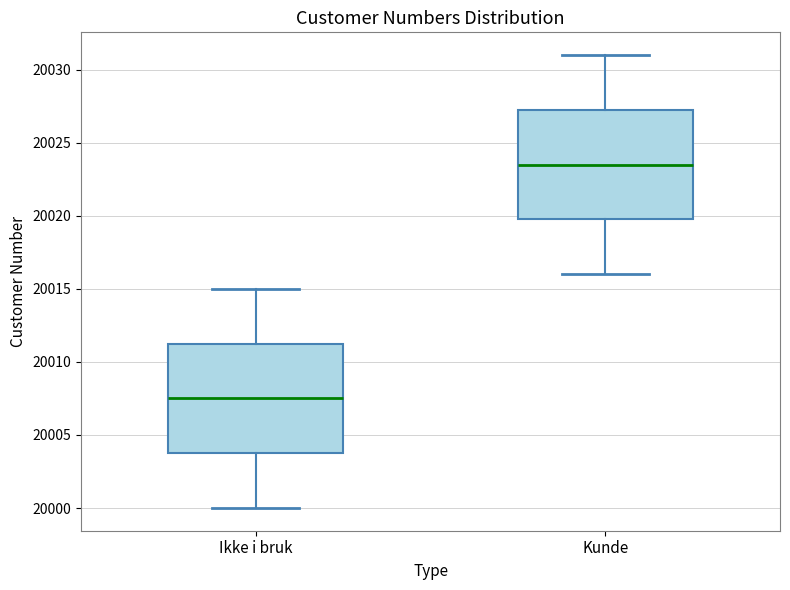

Where does the upper whisker of the box for Kunde end on the y-axis? The values are not printed on the chart, so give them approximately, as read against the axis.

20031.0